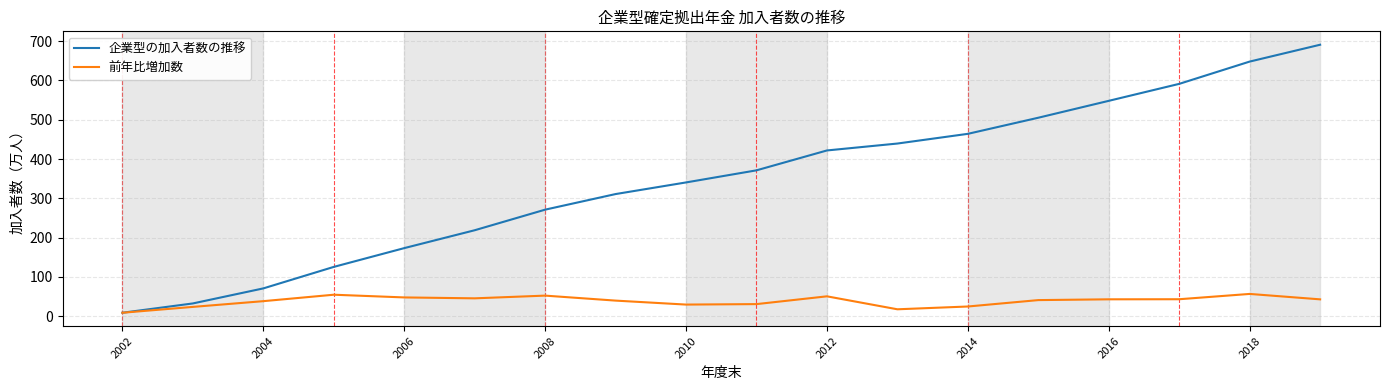

Which series has the largest range (max minus min)?

企業型の加入者数の推移